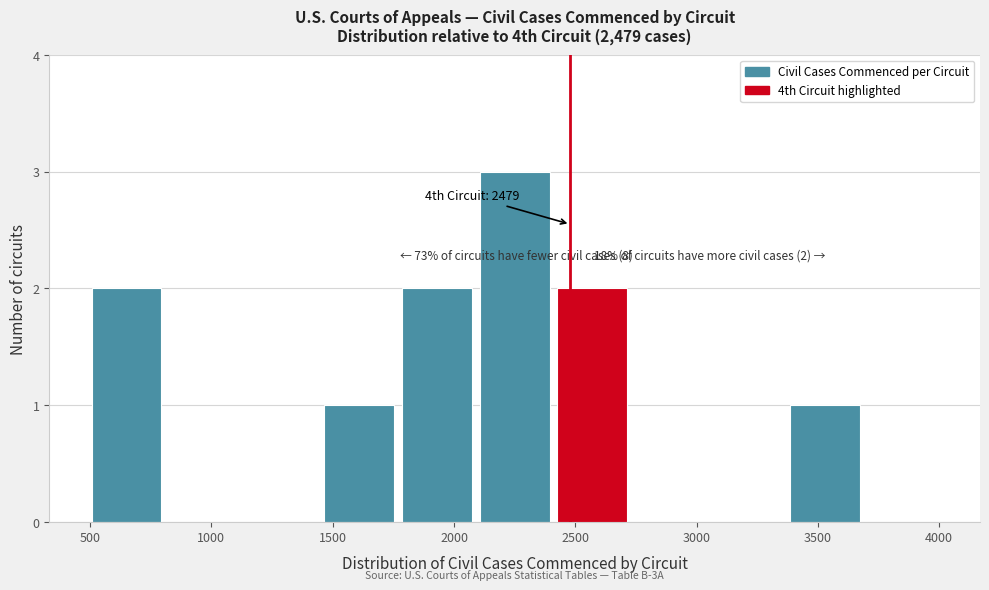

Over which range of the x-axis is the bar tallest?

2090 to 2410